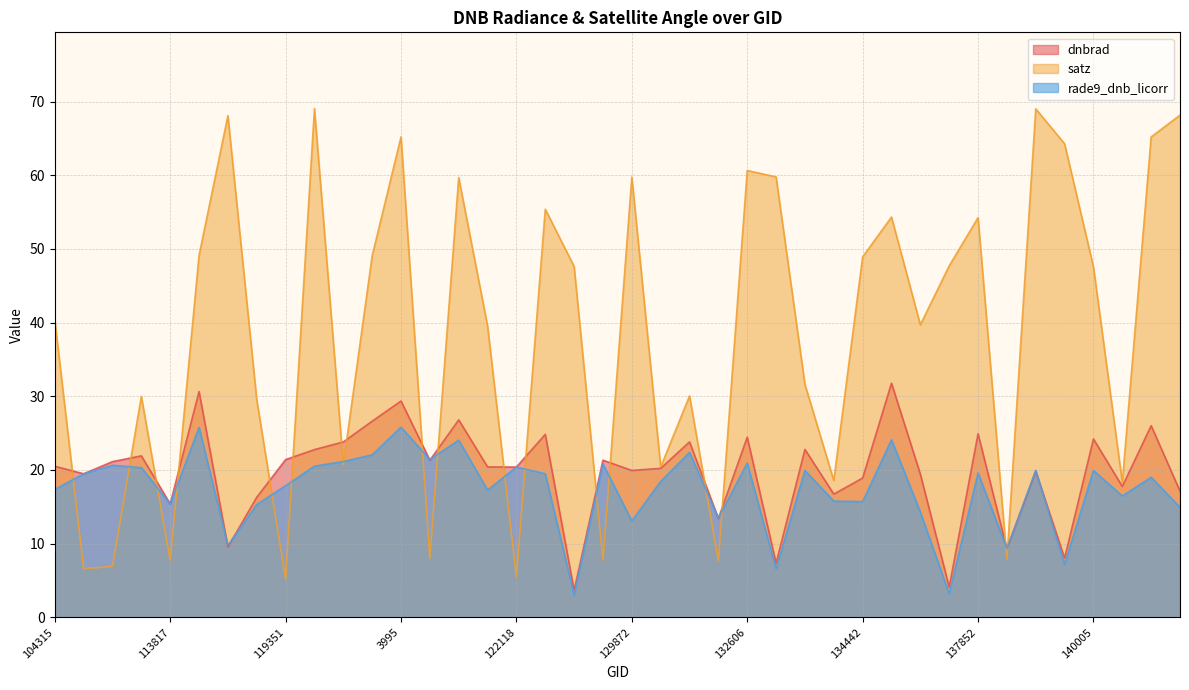

Reading left to right, extract all data points from this chart.

dnbrad: 104315=20.5	104431=19.5	107081=21.1	113644=21.9	113817=15.4	115226=30.6	115348=9.5	115591=16.3	119351=21.4	3797=22.8	120388=23.8	120556=26.6	3995=29.4	121249=21.3	121771=26.8	121942=20.4	122118=20.4	122463=24.8	122837=3.7	124082=21.3	129872=19.9	131354=20.2	132076=23.8	132248=13.4	132606=24.4	132798=7.3	133343=22.8	134076=16.7	134442=18.9	134821=31.8	135936=19.4	136889=4.1	137852=24.9	138230=9.3	7001=19.8	139813=8.0	140005=24.2	140194=17.8	7199=26.0	140768=17.1
satz: 104315=40.4	104431=6.6	107081=6.9	113644=30.0	113817=7.7	115226=49.1	115348=68.1	115591=29.5	119351=5.2	3797=69.0	120388=20.7	120556=49.1	3995=65.2	121249=8.0	121771=59.7	121942=39.5	122118=5.5	122463=55.4	122837=47.6	124082=7.7	129872=59.8	131354=20.4	132076=30.0	132248=7.7	132606=60.6	132798=59.8	133343=31.6	134076=18.6	134442=48.9	134821=54.3	135936=39.7	136889=47.7	137852=54.2	138230=7.8	7001=69.0	139813=64.3	140005=47.6	140194=18.3	7199=65.2	140768=68.1
rade9_dnb_licorr: 104315=17.4	104431=19.5	107081=20.6	113644=20.3	113817=15.4	115226=25.8	115348=9.8	115591=15.3	119351=17.9	3797=20.5	120388=21.1	120556=22.1	3995=25.8	121249=21.4	121771=24.0	121942=17.3	122118=20.4	122463=19.5	122837=3.0	124082=20.8	129872=13.1	131354=18.4	132076=22.4	132248=13.5	132606=20.9	132798=6.6	133343=19.9	134076=15.8	134442=15.7	134821=24.1	135936=14.3	136889=3.2	137852=19.6	138230=9.3	7001=20.0	139813=7.2	140005=19.9	140194=16.5	7199=19.0	140768=14.9